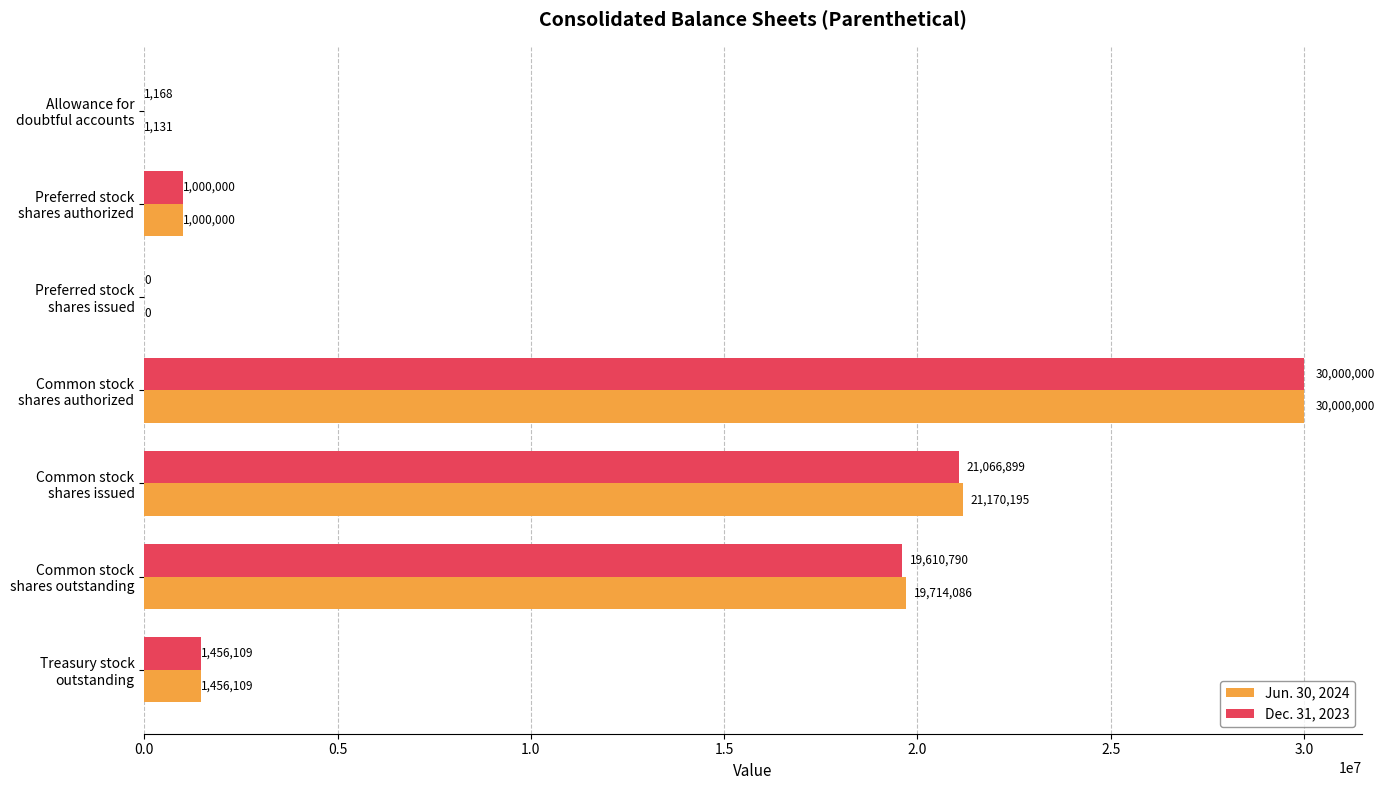

Which series has the largest total across all categories?

Jun. 30, 2024